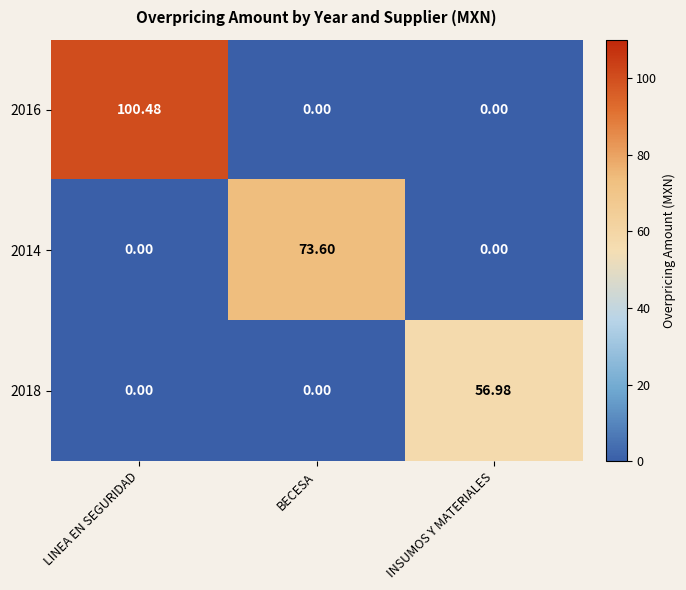

At which category is the sum across all series the highest?

LINEA EN SEGURIDAD